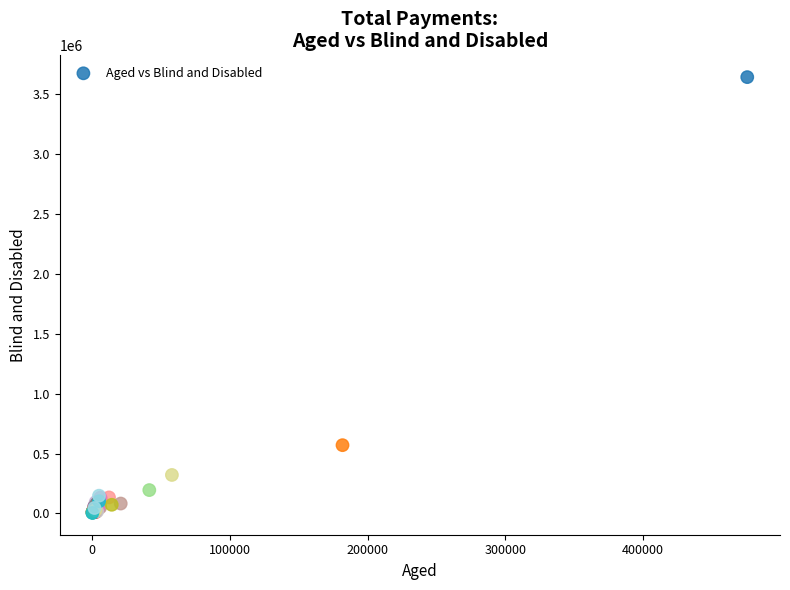

What Y value in the scatter plot is closest to 1824061?

569718